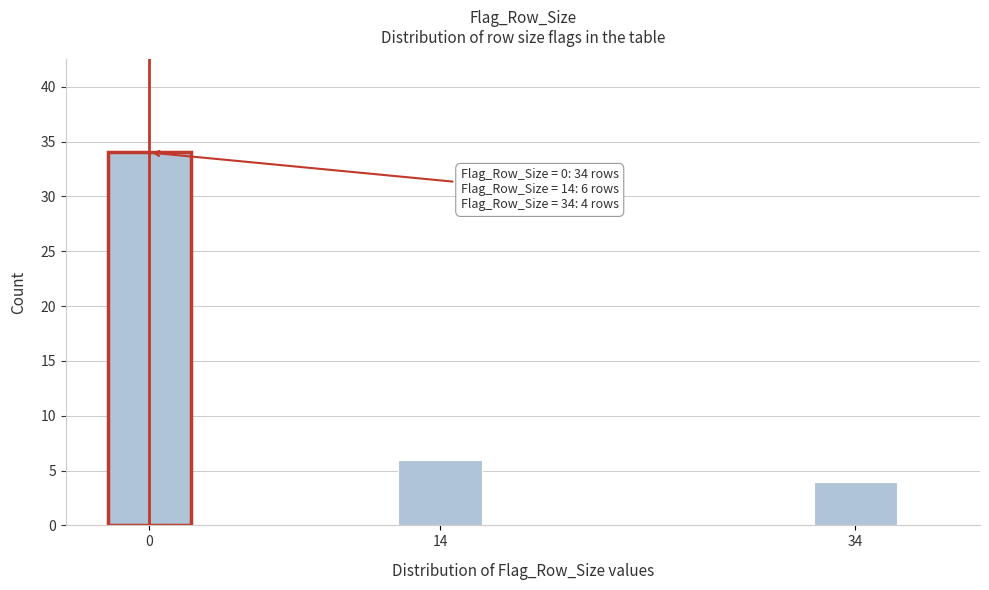

Reading left to right, list all the values displayed in this chart.

34	6	4